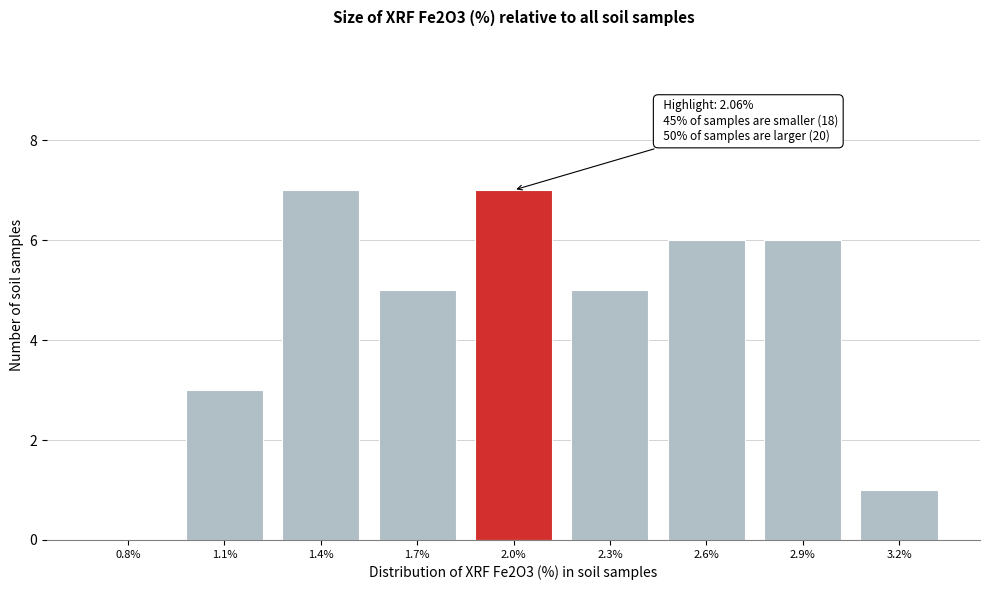

Reading left to right, transcribe all the data shown in this chart.

0.8%=0	1.1%=3	1.4%=7	1.7%=5	2.0%=7	2.3%=5	2.6%=6	2.9%=6	3.2%=1